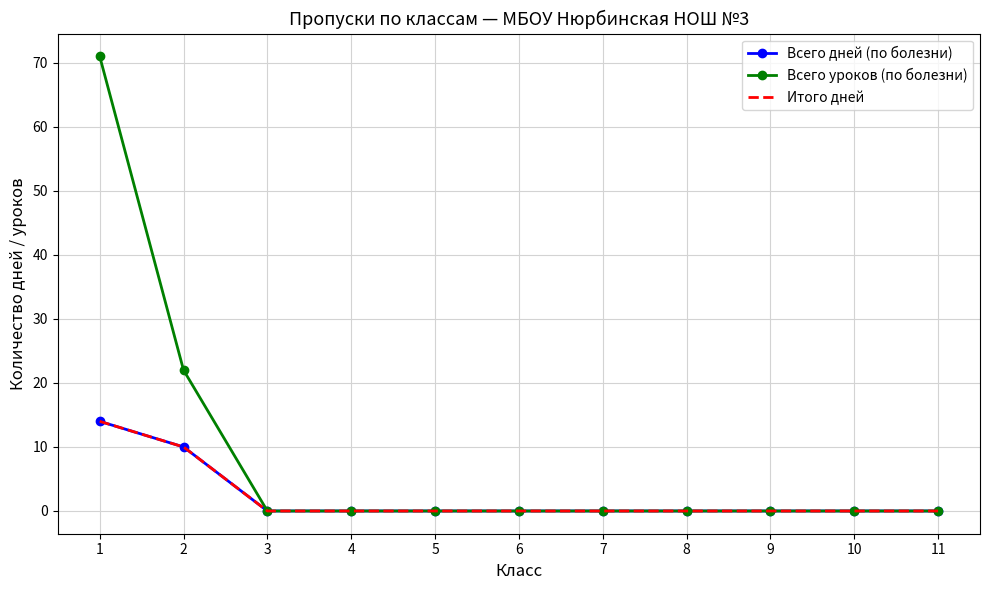

Where is Всего уроков (по болезни) nearest to the value 35?

2